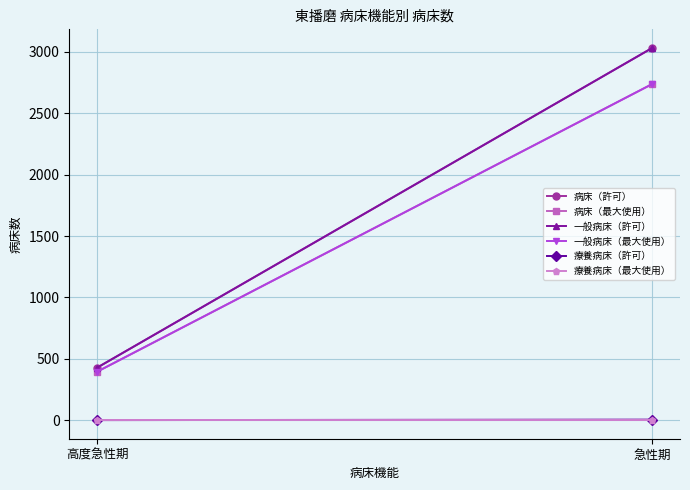

Reading left to right, extract all data points from this chart.

病床（許可）: 427	3033
病床（最大使用）: 394	2739
一般病床（許可）: 427	3033
一般病床（最大使用）: 394	2739
療養病床（許可）: 0	4
療養病床（最大使用）: 0	0